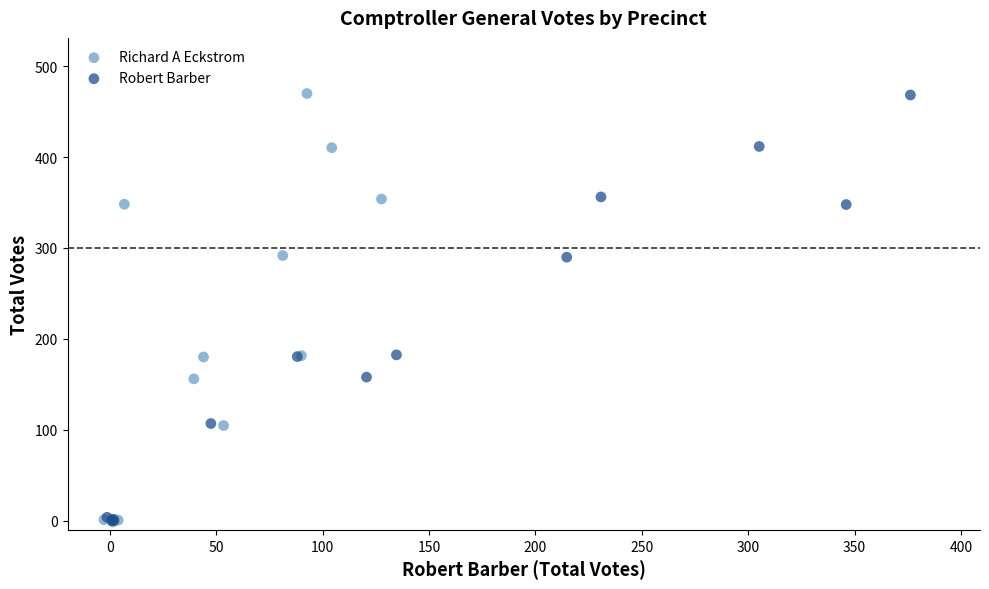

Which series has the largest Y range (max minus min)?

Richard A Eckstrom